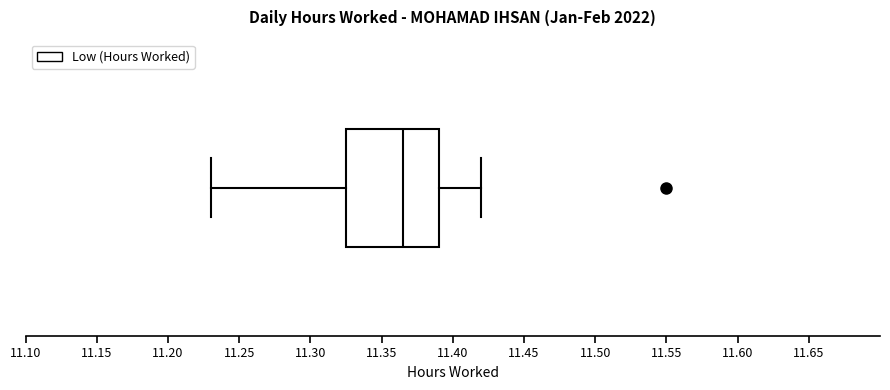

Transcribe this box plot: give where the median line is, the range the box spans, and where the two whiskers end, as read against the x-axis. The values are not printed on the chart, so give them approximately, as read against the axis.

median 11.365, box 11.325 to 11.390, whiskers 11.230 to 11.420